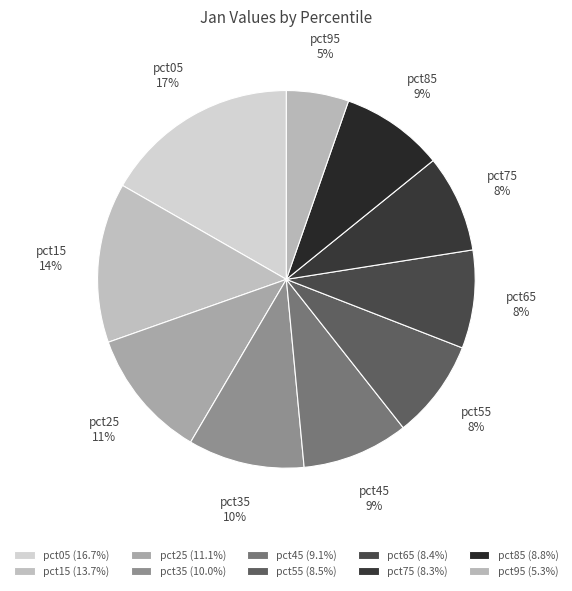

Does pct35 account for over 50% of the chart?

No